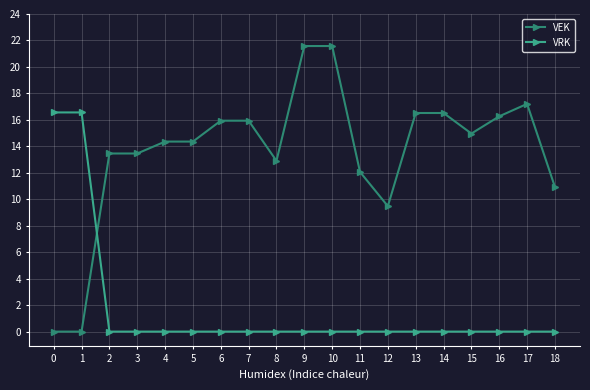

At which category is the sum across all series the highest?

9